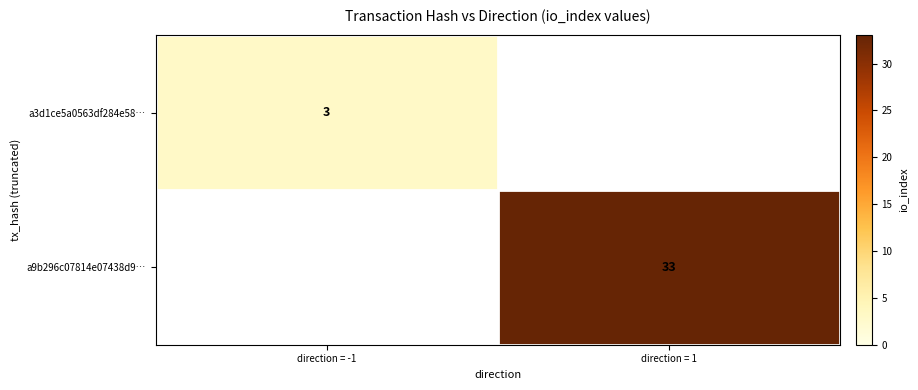

True or false: a3d1ce5a0563df284e58… has a value of 3 at direction = -1.

True